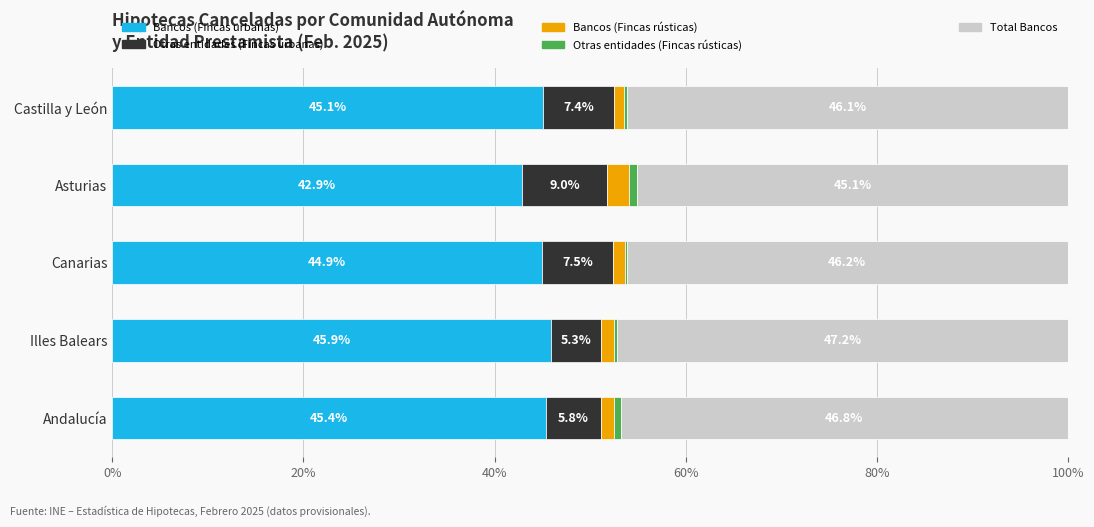

At which label does Bancos (Fincas urbanas) reach its peak?

Illes Balears